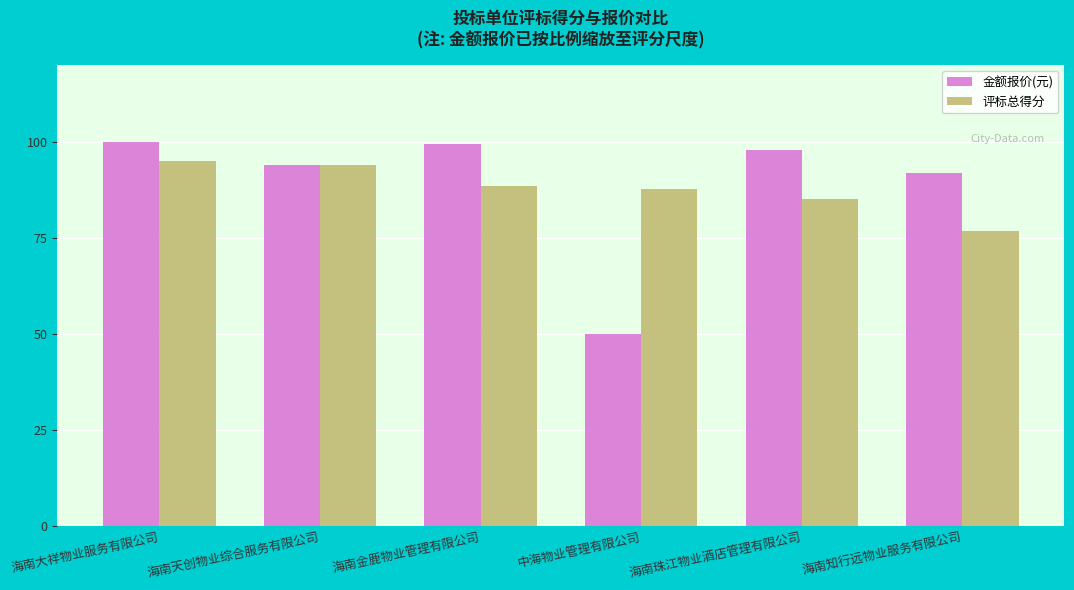

What is the greatest value displayed?

100.0